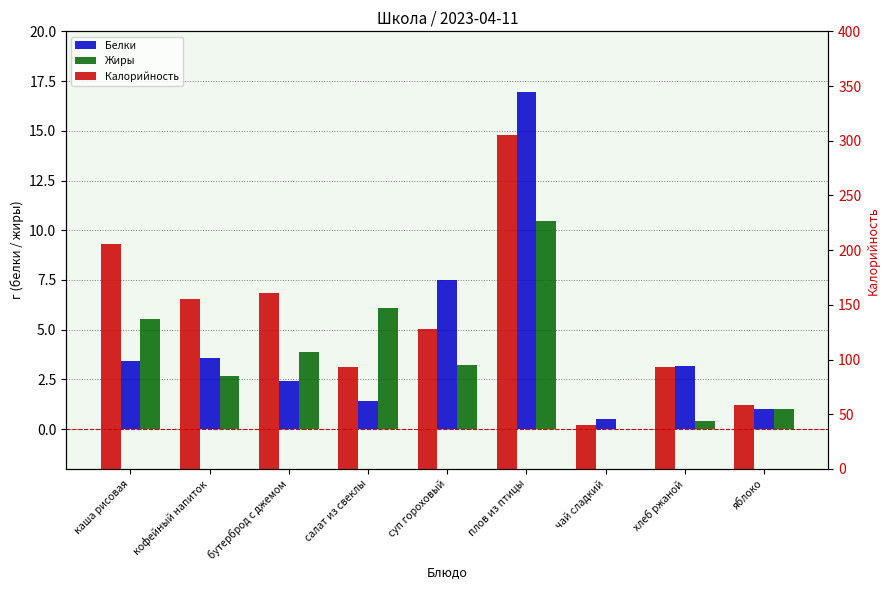

What is the label of the 4th bar from the left?

салат из свеклы